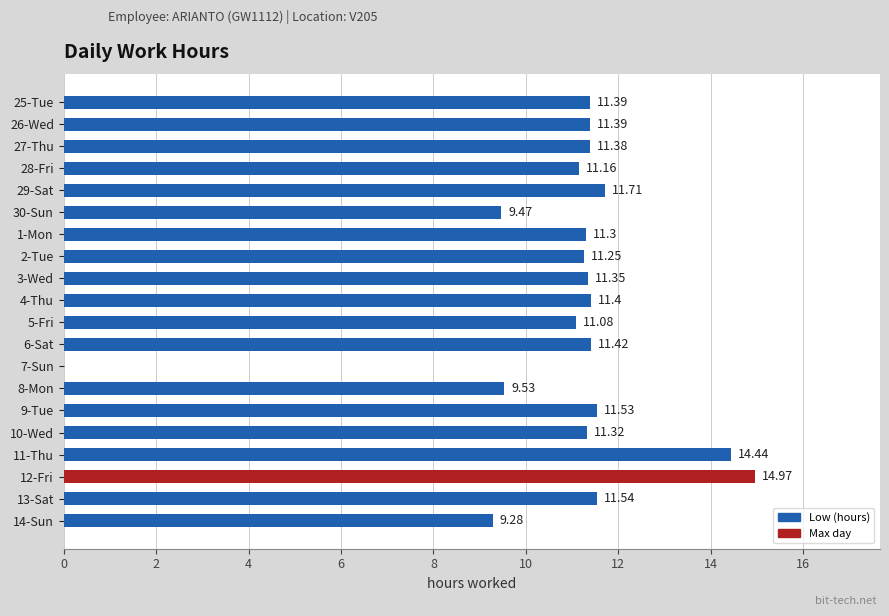

What is the sum of all values?

216.9